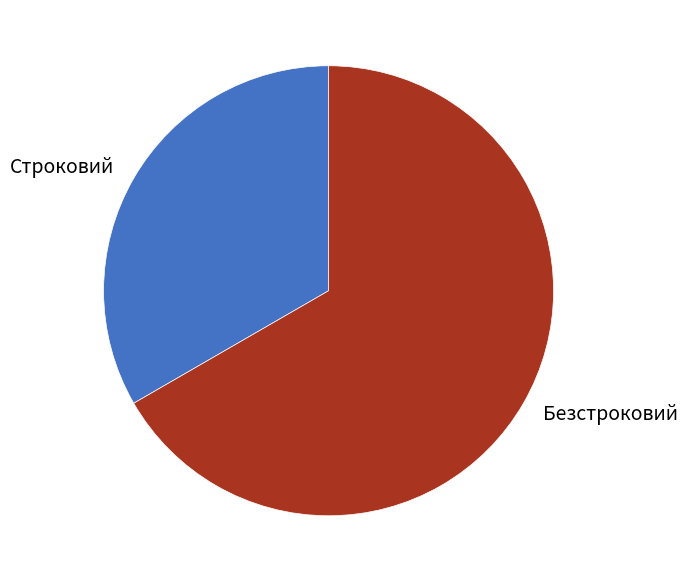

How many slices are in this pie chart?

2